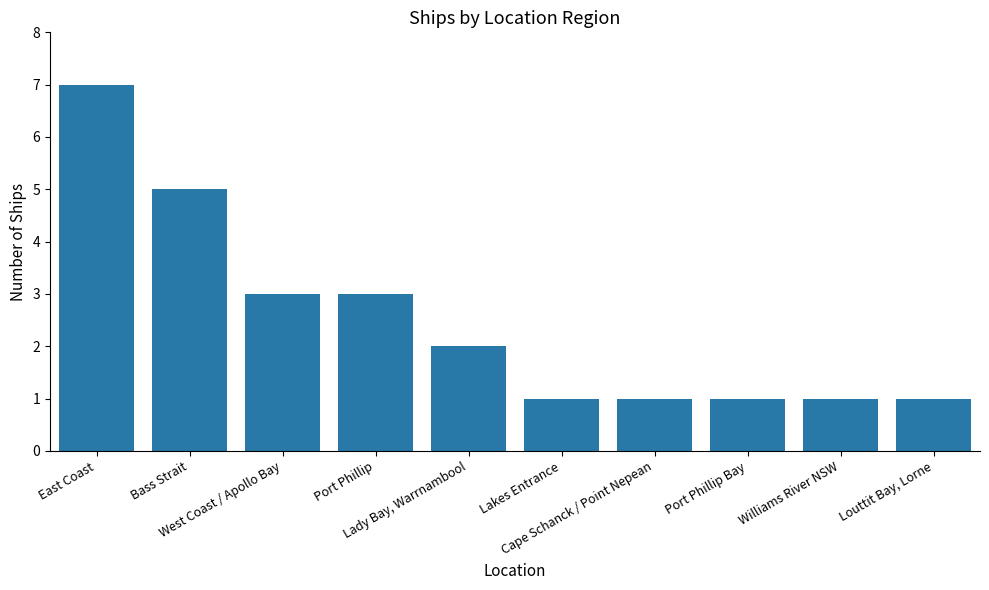

What is the value of the 6th bar from the left?

1